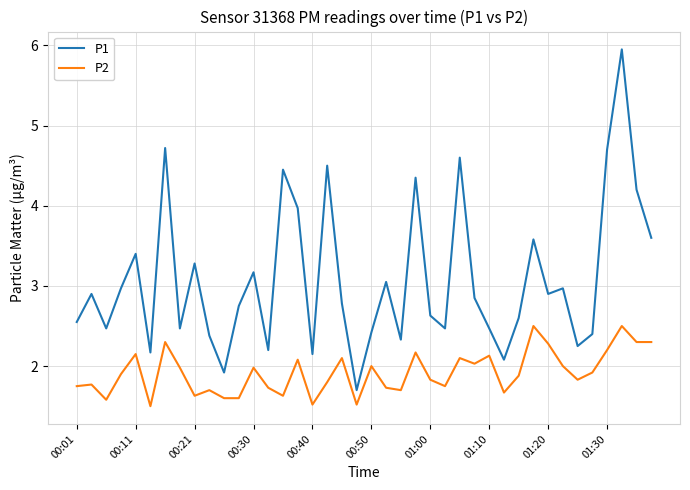

True or false: P2 and P1 cross at least once.

False